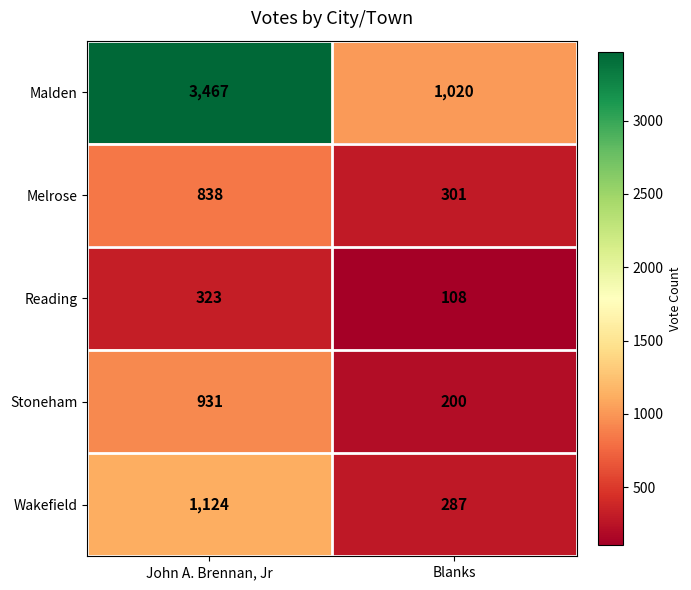

At which label is Melrose closest to 569?

Blanks